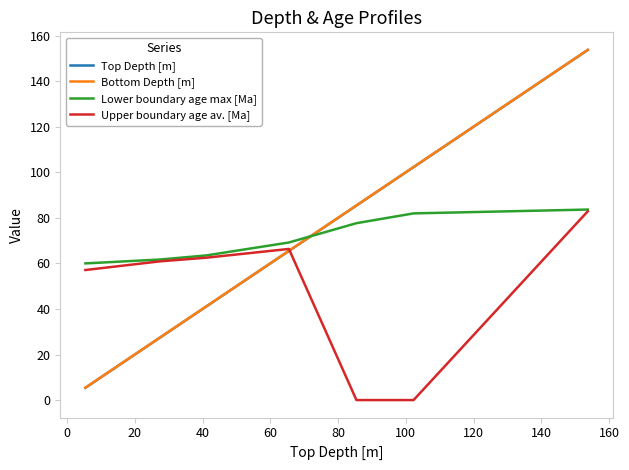

Which series has the largest total across all categories?

Lower boundary age max [Ma]